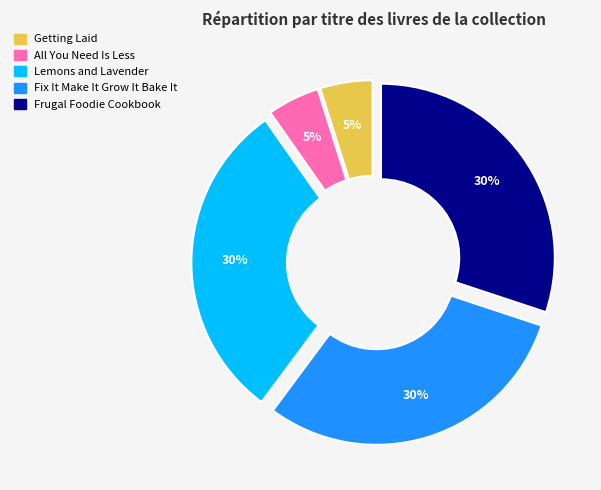

Does any single category account for the majority?

No